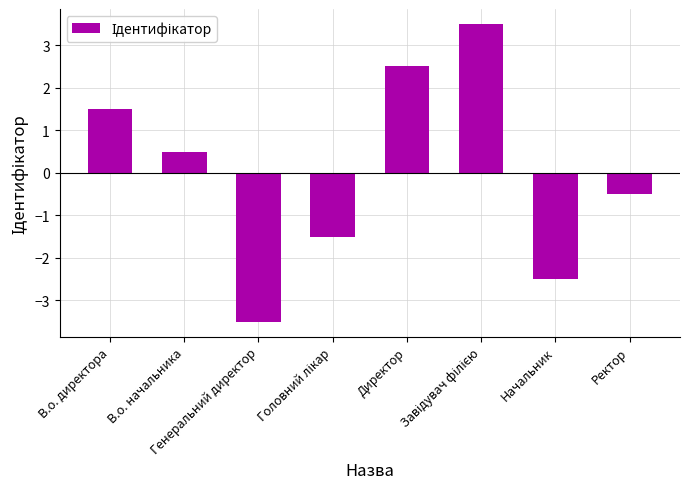

Are the bars horizontal?

No